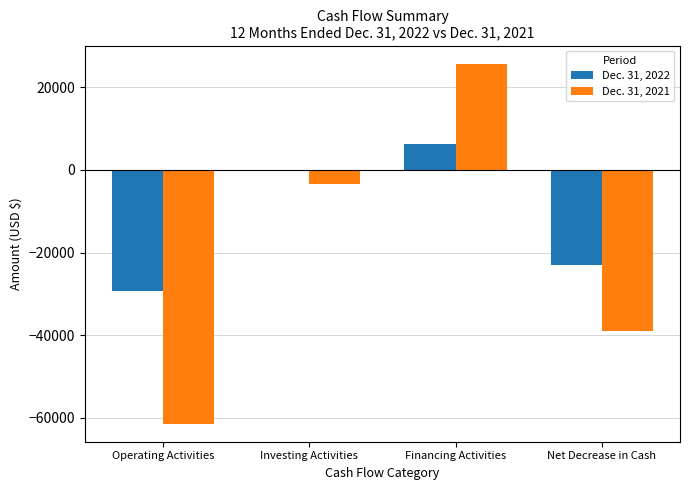

The value of Dec. 31, 2021 at Operating Activities is -61468. True or false?

True